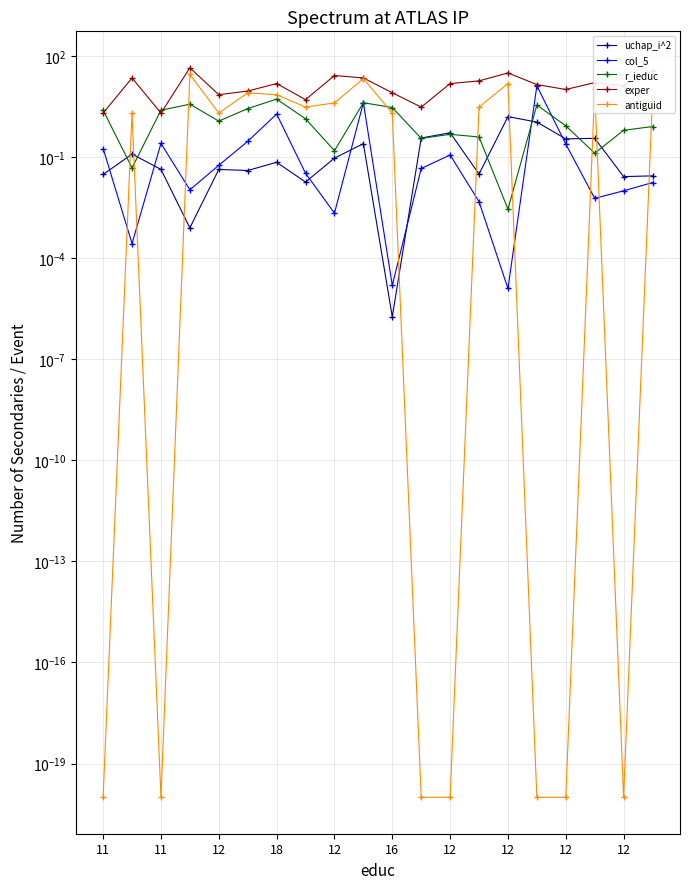

How many data points in r_ieduc are less than 1?

10